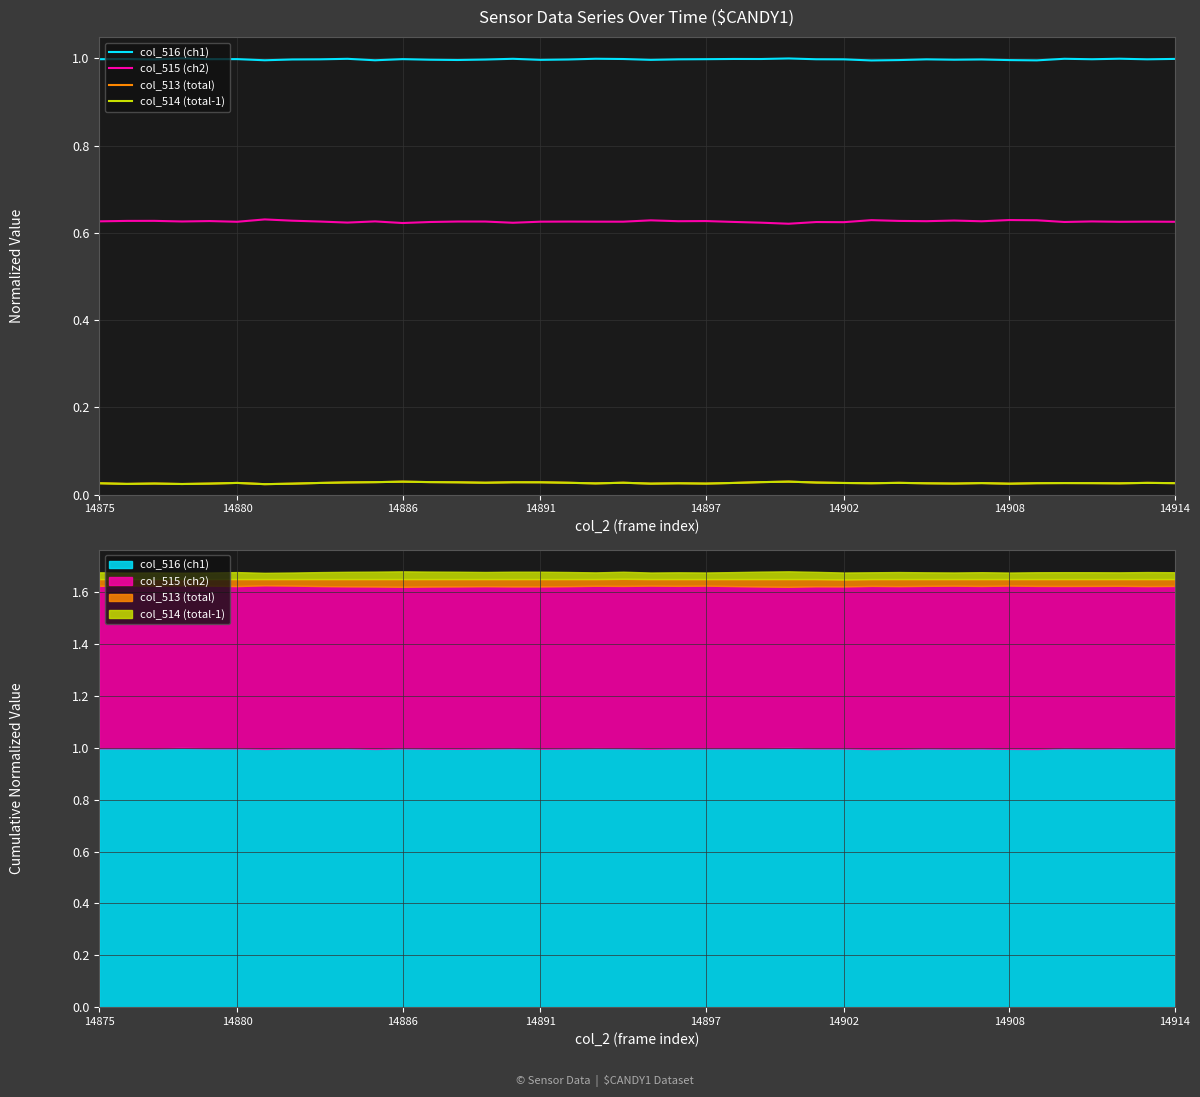

What are all the series names shown in the legend?

col_516 (ch1), col_515 (ch2), col_513 (total), col_514 (total-1)